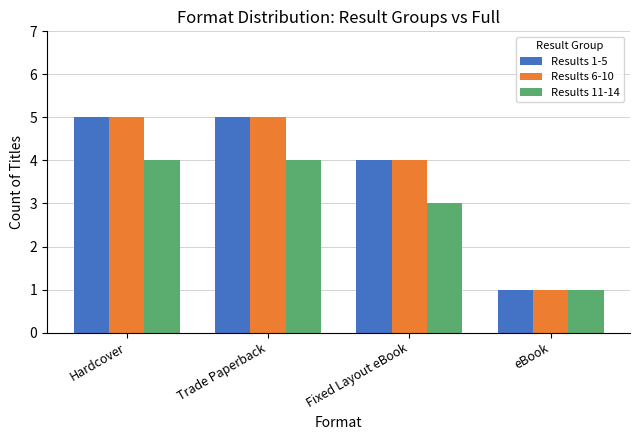

Where is Results 6-10 nearest to the value 3?

Fixed Layout eBook